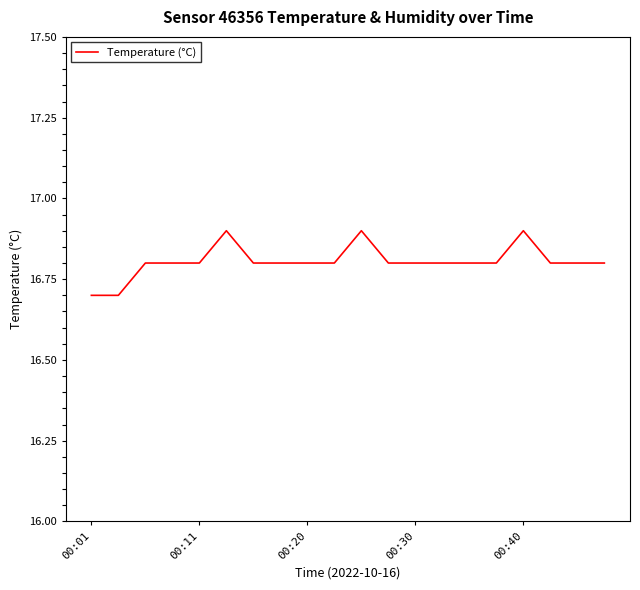

Reading left to right, transcribe all the data shown in this chart.

16.7	16.7	16.8	16.8	16.8	16.9	16.8	16.8	16.8	16.8	16.9	16.8	16.8	16.8	16.8	16.8	16.9	16.8	16.8	16.8